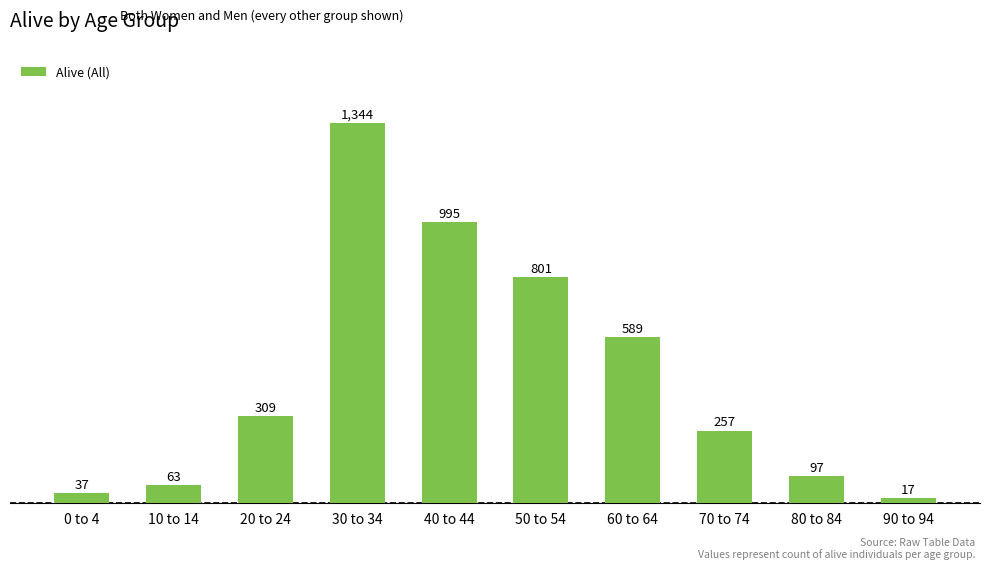

What is the minimum value shown in the chart?

17